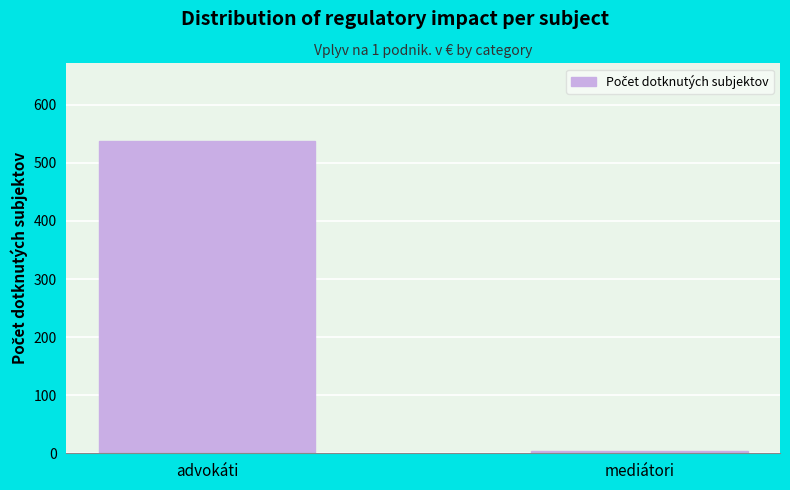

Reading left to right, transcribe all the data shown in this chart.

advokáti=537	mediátori=4